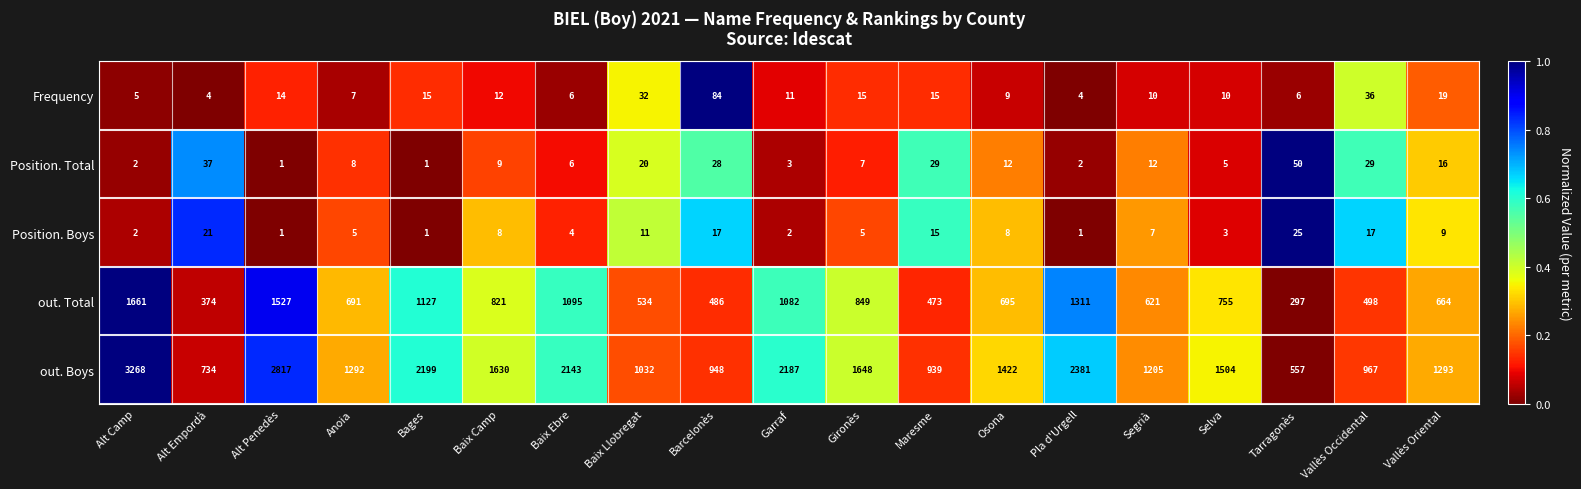

What is the difference between the maximum and second lowest values in the Position. Boys series?

24